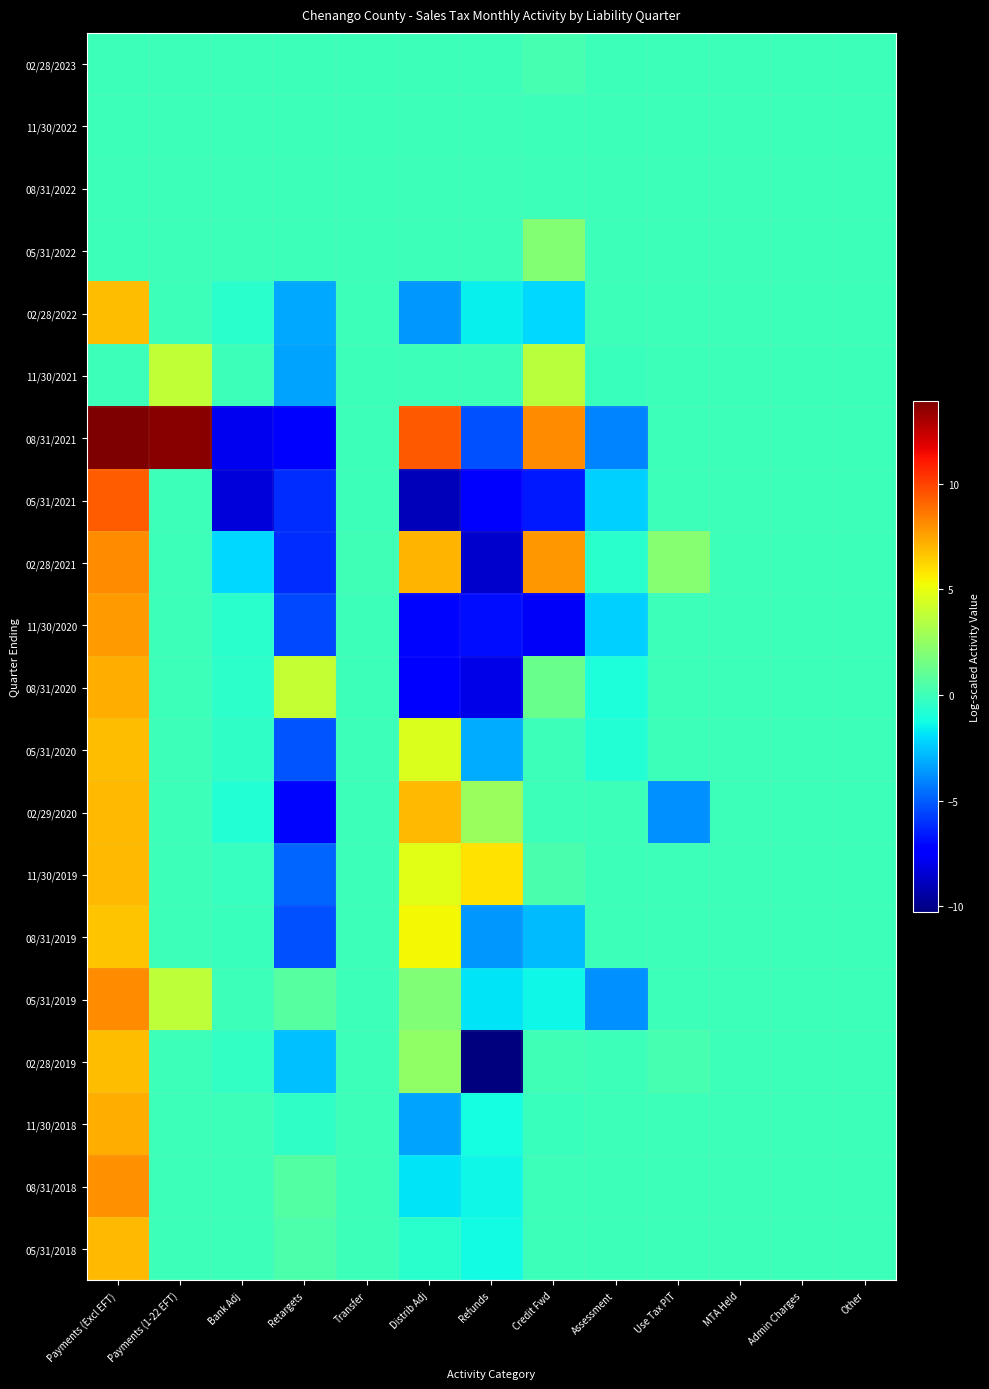

Reading left to right, extract all data points from this chart.

02/28/2023: Payments (Excl EFT)=0.0	Payments (1-22 EFT)=0.0	Bank Adj=0.0	Retargets=0.0	Transfer=0.0	Distrib Adj=0.0	Refunds=0.0	Credit Fwd=0.3	Assessment=0.0	Use Tax PIT=0.0	MTA Held=0.0	Admin Charges=0.0	Other=0.0
11/30/2022: Payments (Excl EFT)=0.0	Payments (1-22 EFT)=0.0	Bank Adj=0.0	Retargets=0.0	Transfer=0.0	Distrib Adj=0.0	Refunds=0.0	Credit Fwd=0.0	Assessment=0.0	Use Tax PIT=0.0	MTA Held=0.0	Admin Charges=0.0	Other=0.0
08/31/2022: Payments (Excl EFT)=0.0	Payments (1-22 EFT)=0.0	Bank Adj=0.0	Retargets=0.0	Transfer=0.0	Distrib Adj=0.0	Refunds=0.0	Credit Fwd=0.0	Assessment=0.0	Use Tax PIT=0.0	MTA Held=0.0	Admin Charges=0.0	Other=0.0
05/31/2022: Payments (Excl EFT)=0.0	Payments (1-22 EFT)=0.0	Bank Adj=0.0	Retargets=0.0	Transfer=0.0	Distrib Adj=0.0	Refunds=0.0	Credit Fwd=2.1	Assessment=0.0	Use Tax PIT=0.0	MTA Held=0.0	Admin Charges=0.0	Other=0.0
02/28/2022: Payments (Excl EFT)=6.8	Payments (1-22 EFT)=0.0	Bank Adj=-0.6	Retargets=-3.3	Transfer=0.0	Distrib Adj=-3.7	Refunds=-1.5	Credit Fwd=-2.1	Assessment=0.0	Use Tax PIT=0.0	MTA Held=0.0	Admin Charges=0.0	Other=0.0
11/30/2021: Payments (Excl EFT)=0.0	Payments (1-22 EFT)=3.8	Bank Adj=0.0	Retargets=-3.4	Transfer=0.0	Distrib Adj=0.0	Refunds=0.0	Credit Fwd=3.6	Assessment=-0.1	Use Tax PIT=0.0	MTA Held=0.0	Admin Charges=0.0	Other=0.0
08/31/2021: Payments (Excl EFT)=13.9	Payments (1-22 EFT)=13.7	Bank Adj=-7.9	Retargets=-7.2	Transfer=0.0	Distrib Adj=9.5	Refunds=-5.3	Credit Fwd=8.1	Assessment=-4.0	Use Tax PIT=0.0	MTA Held=0.0	Admin Charges=0.0	Other=0.0
05/31/2021: Payments (Excl EFT)=9.3	Payments (1-22 EFT)=0.0	Bank Adj=-8.3	Retargets=-6.2	Transfer=0.0	Distrib Adj=-9.1	Refunds=-7.6	Credit Fwd=-6.6	Assessment=-2.3	Use Tax PIT=0.0	MTA Held=0.0	Admin Charges=0.0	Other=0.0
02/28/2021: Payments (Excl EFT)=8.1	Payments (1-22 EFT)=0.0	Bank Adj=-2.1	Retargets=-6.1	Transfer=0.1	Distrib Adj=7.0	Refunds=-8.6	Credit Fwd=7.8	Assessment=-0.6	Use Tax PIT=2.1	MTA Held=0.0	Admin Charges=0.0	Other=0.0
11/30/2020: Payments (Excl EFT)=7.8	Payments (1-22 EFT)=0.0	Bank Adj=-0.6	Retargets=-5.5	Transfer=0.0	Distrib Adj=-7.1	Refunds=-7.0	Credit Fwd=-7.7	Assessment=-2.3	Use Tax PIT=0.0	MTA Held=0.0	Admin Charges=0.0	Other=0.0
08/31/2020: Payments (Excl EFT)=7.3	Payments (1-22 EFT)=0.0	Bank Adj=-0.5	Retargets=4.0	Transfer=0.0	Distrib Adj=-7.3	Refunds=-8.1	Credit Fwd=1.3	Assessment=-1.0	Use Tax PIT=0.0	MTA Held=0.0	Admin Charges=0.0	Other=0.0
05/31/2020: Payments (Excl EFT)=6.9	Payments (1-22 EFT)=0.0	Bank Adj=-0.4	Retargets=-5.2	Transfer=0.0	Distrib Adj=4.6	Refunds=-3.2	Credit Fwd=-0.1	Assessment=-0.8	Use Tax PIT=0.0	MTA Held=0.0	Admin Charges=0.0	Other=0.0
02/29/2020: Payments (Excl EFT)=7.0	Payments (1-22 EFT)=0.0	Bank Adj=-0.8	Retargets=-7.1	Transfer=0.0	Distrib Adj=7.0	Refunds=2.7	Credit Fwd=-0.0	Assessment=0.0	Use Tax PIT=-3.8	MTA Held=0.0	Admin Charges=0.0	Other=0.0
11/30/2019: Payments (Excl EFT)=7.0	Payments (1-22 EFT)=0.0	Bank Adj=-0.2	Retargets=-4.9	Transfer=0.0	Distrib Adj=4.8	Refunds=5.9	Credit Fwd=0.3	Assessment=0.0	Use Tax PIT=0.0	MTA Held=0.0	Admin Charges=0.0	Other=0.0
08/31/2019: Payments (Excl EFT)=6.7	Payments (1-22 EFT)=0.0	Bank Adj=-0.1	Retargets=-5.4	Transfer=0.0	Distrib Adj=5.4	Refunds=-3.6	Credit Fwd=-2.8	Assessment=0.0	Use Tax PIT=0.0	MTA Held=0.0	Admin Charges=0.0	Other=0.0
05/31/2019: Payments (Excl EFT)=8.1	Payments (1-22 EFT)=3.8	Bank Adj=-0.0	Retargets=0.7	Transfer=0.0	Distrib Adj=2.0	Refunds=-1.9	Credit Fwd=-1.3	Assessment=-3.8	Use Tax PIT=0.0	MTA Held=0.0	Admin Charges=0.0	Other=0.0
02/28/2019: Payments (Excl EFT)=6.9	Payments (1-22 EFT)=0.0	Bank Adj=-0.3	Retargets=-2.7	Transfer=0.0	Distrib Adj=2.4	Refunds=-10.3	Credit Fwd=0.1	Assessment=0.0	Use Tax PIT=0.3	MTA Held=0.0	Admin Charges=0.0	Other=0.0
11/30/2018: Payments (Excl EFT)=7.3	Payments (1-22 EFT)=0.0	Bank Adj=0.0	Retargets=-0.4	Transfer=0.0	Distrib Adj=-3.3	Refunds=-1.2	Credit Fwd=-0.1	Assessment=0.0	Use Tax PIT=0.0	MTA Held=0.0	Admin Charges=0.0	Other=0.0
08/31/2018: Payments (Excl EFT)=8.0	Payments (1-22 EFT)=0.0	Bank Adj=0.0	Retargets=0.6	Transfer=0.0	Distrib Adj=-1.8	Refunds=-1.4	Credit Fwd=0.0	Assessment=0.0	Use Tax PIT=0.0	MTA Held=0.0	Admin Charges=0.0	Other=0.0
05/31/2018: Payments (Excl EFT)=7.0	Payments (1-22 EFT)=0.0	Bank Adj=0.0	Retargets=0.5	Transfer=0.0	Distrib Adj=-0.6	Refunds=-1.3	Credit Fwd=0.0	Assessment=0.0	Use Tax PIT=0.0	MTA Held=0.0	Admin Charges=0.0	Other=0.0